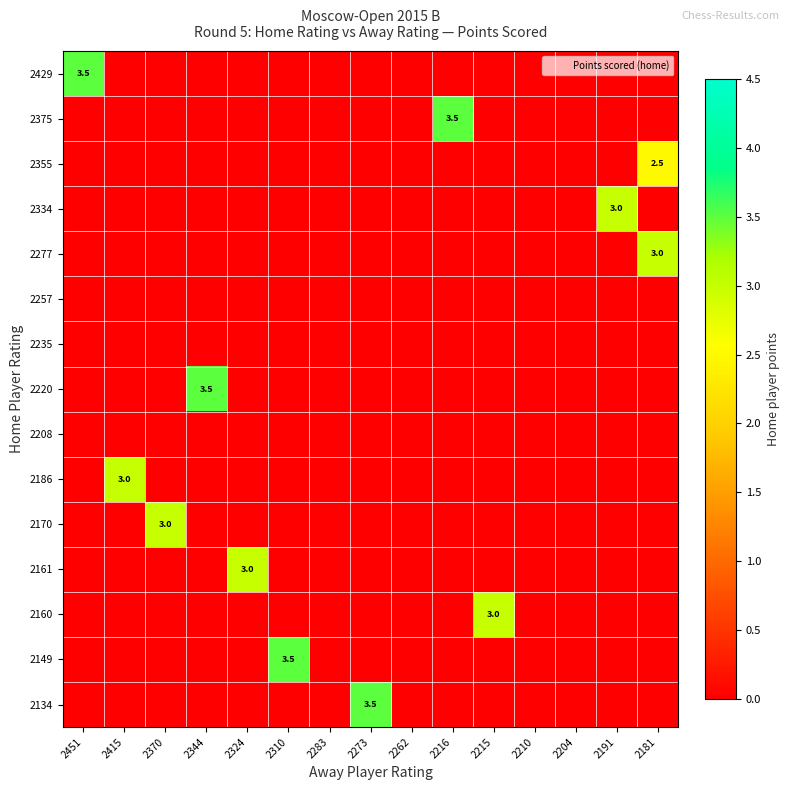

Is the value of 2134 at 2181 greater than the value of 2334 at 2370?

No